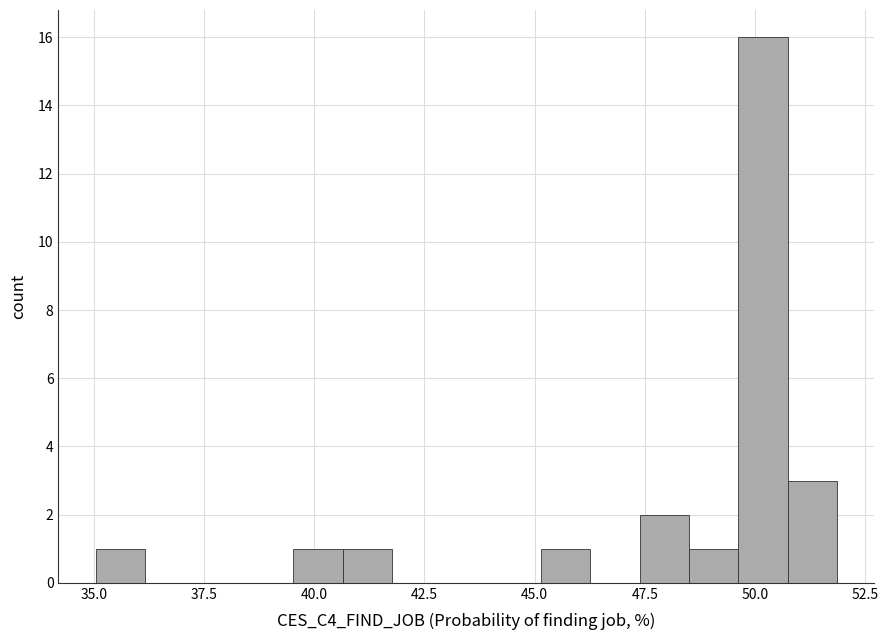

Around what value on the x-axis is the tallest bar? Give the approximate position of its centre, as read against the axis.

50.0